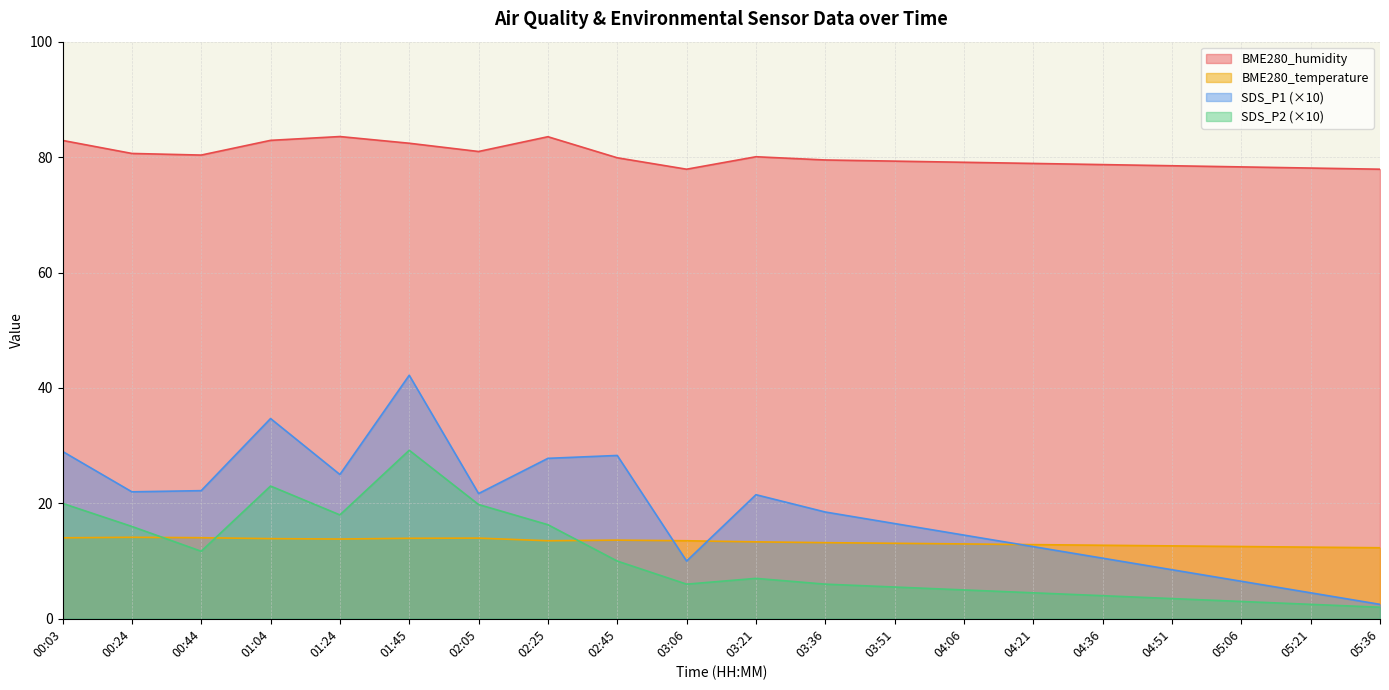

Is it true that SDS_P1 (×10) equals 10.5 at 04:36?

True